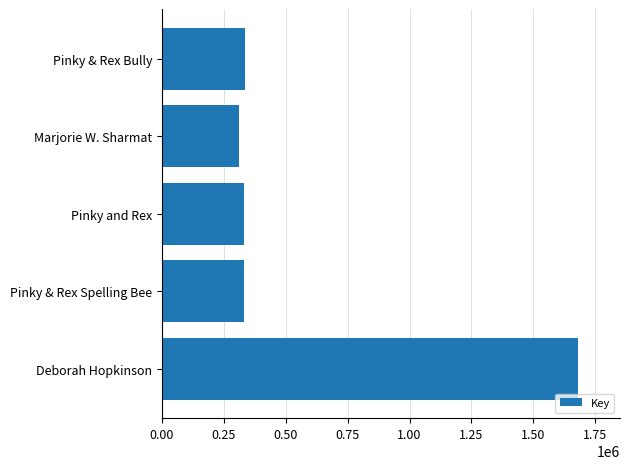

Is it true that the value at Pinky & Rex Bully is 195999?

False